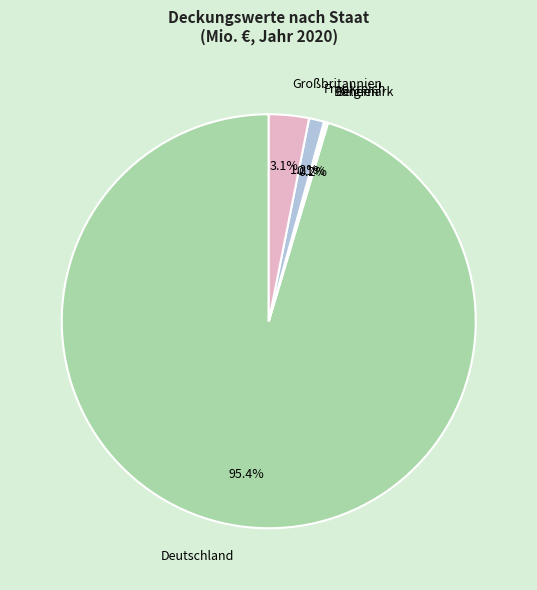

What percentage is NOT represented by Deutschland?

4.6%